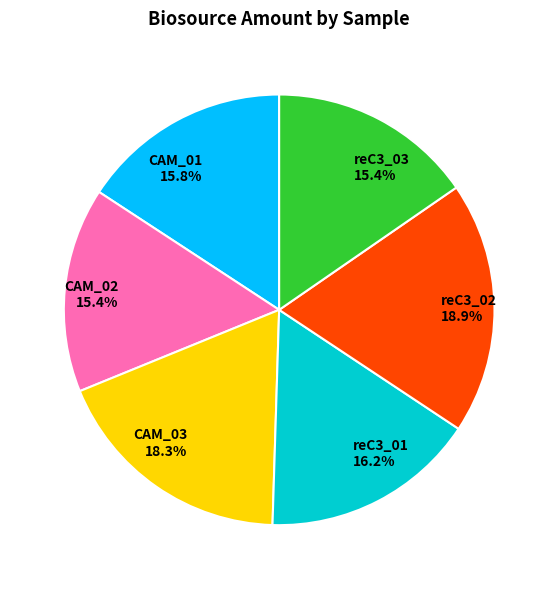

How many slices are in this pie chart?

6